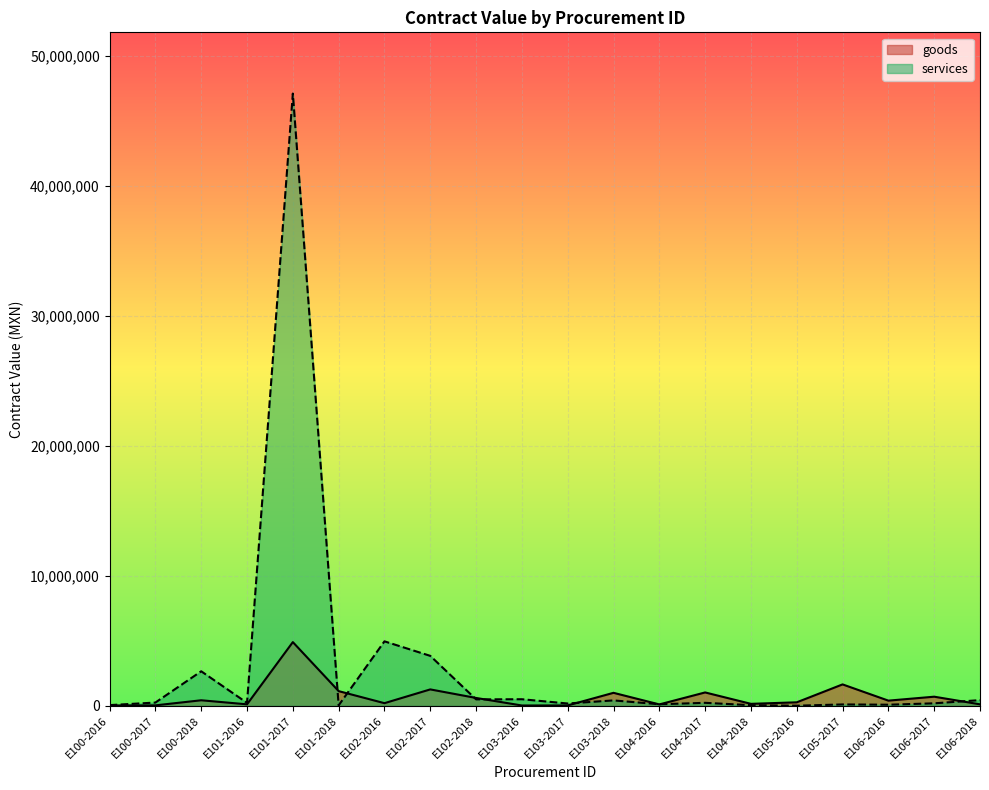

What is the average value of the goods series?

702766.1